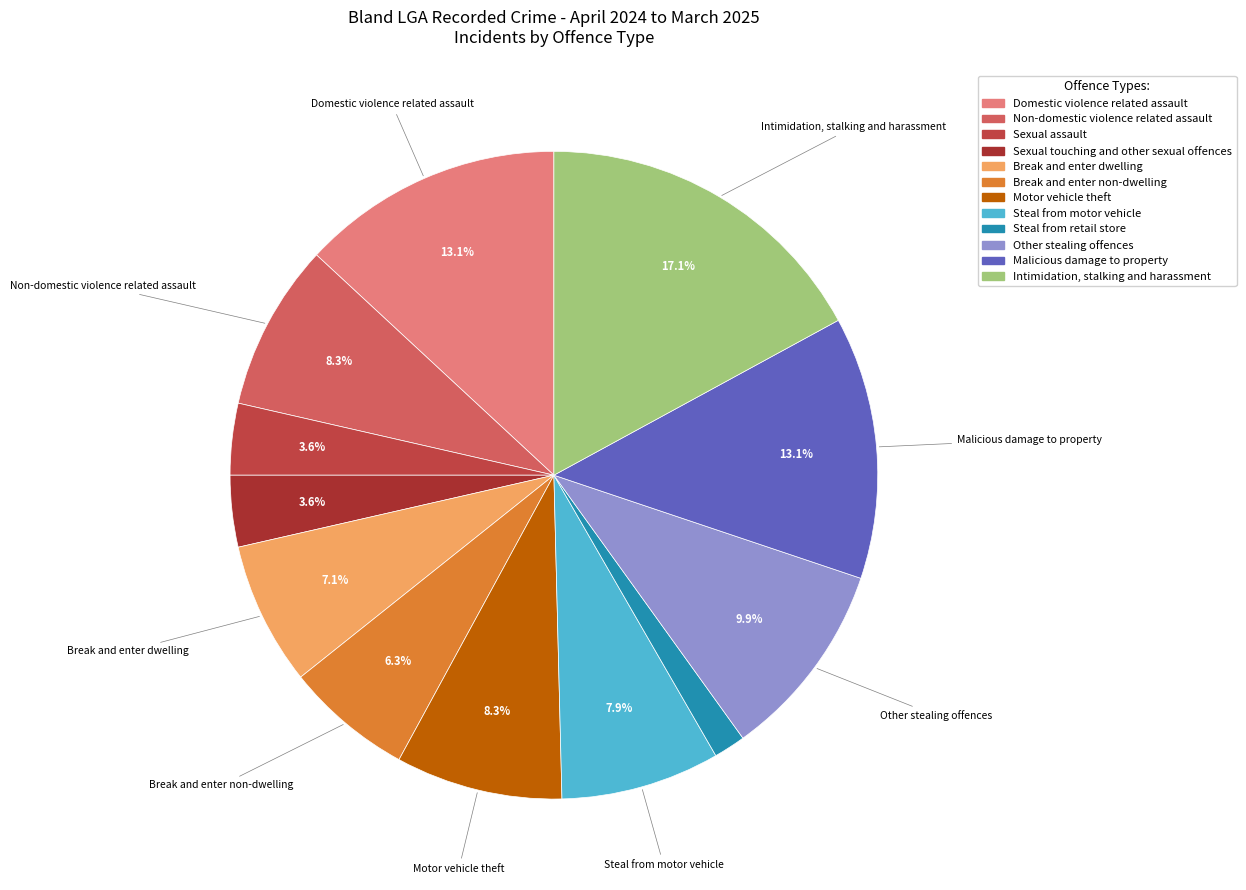

To the nearest percent, what portion does Steal from retail store represent?

2%